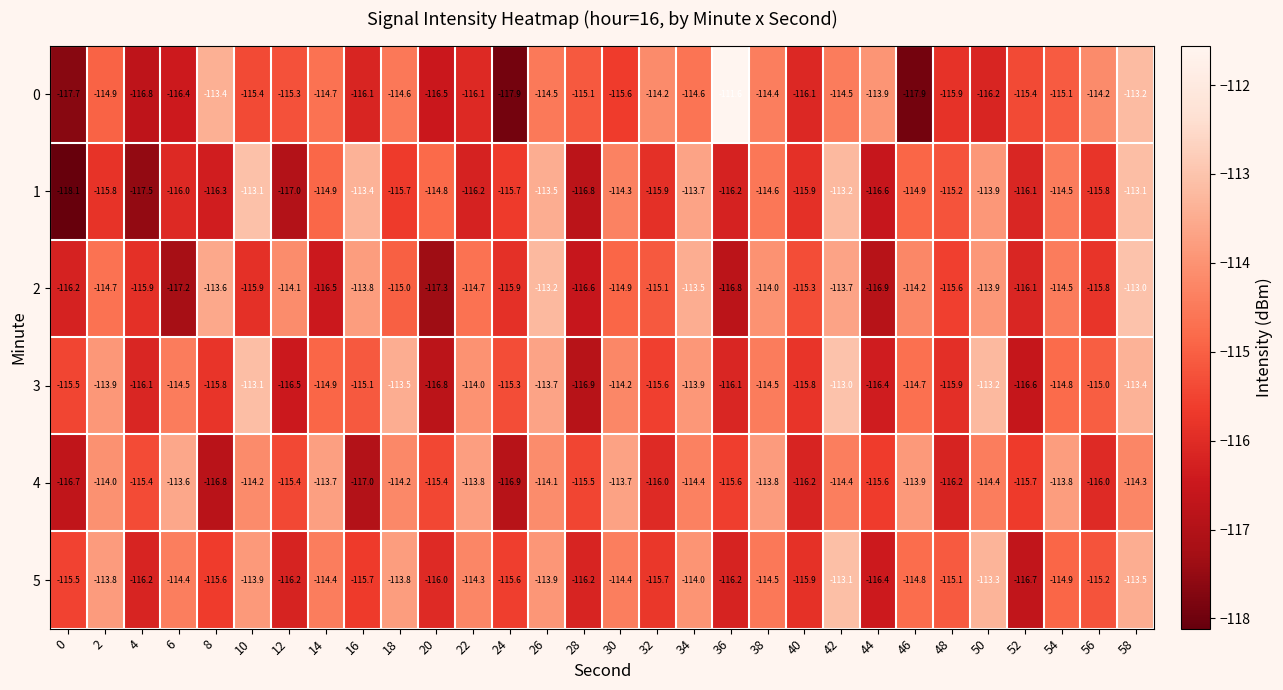

What is the total value across all series at 2?

-687.1